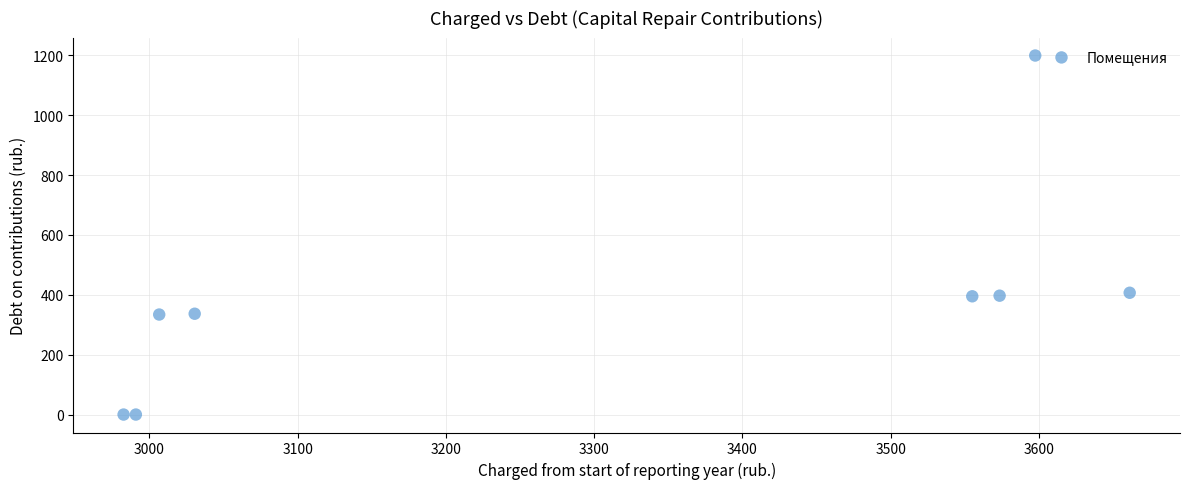

What is the average X value?

3299.8